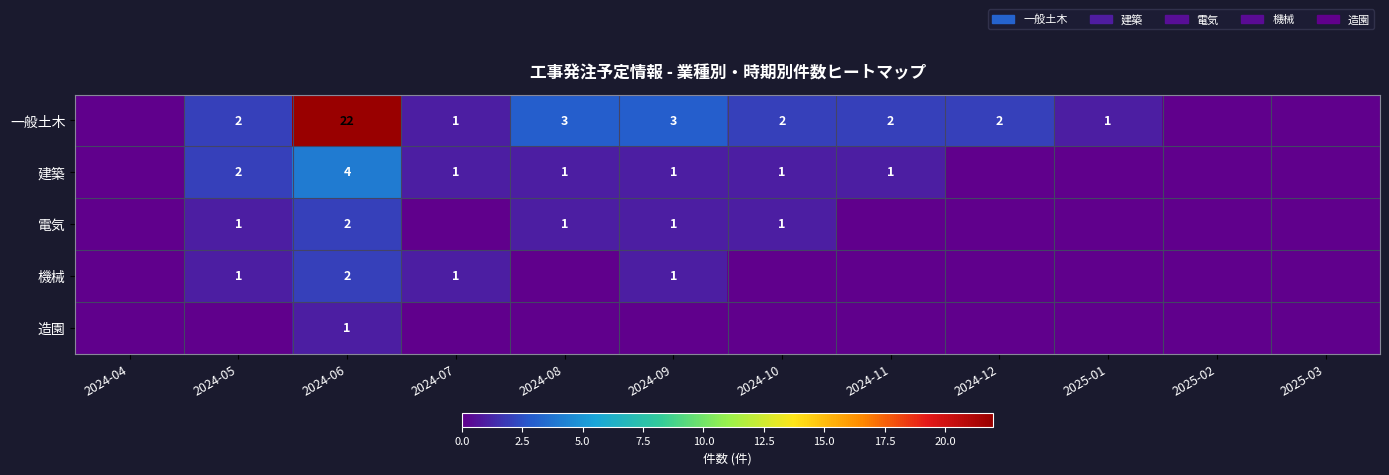

How many series are shown in this chart?

5